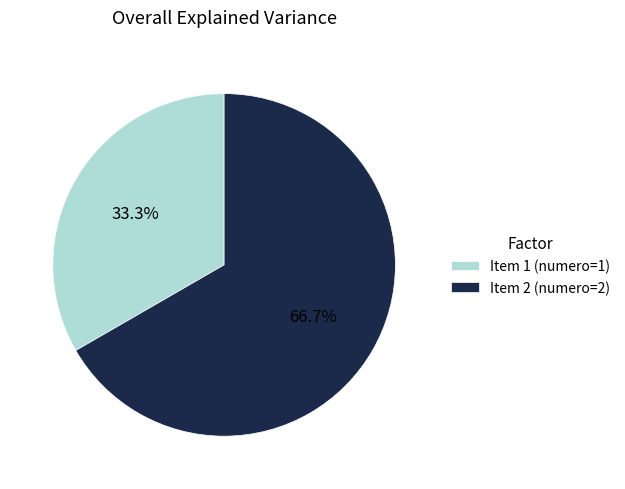

Combined, what portion of the pie is Item 1 (numero=1) and Item 2 (numero=2)?

100.0%